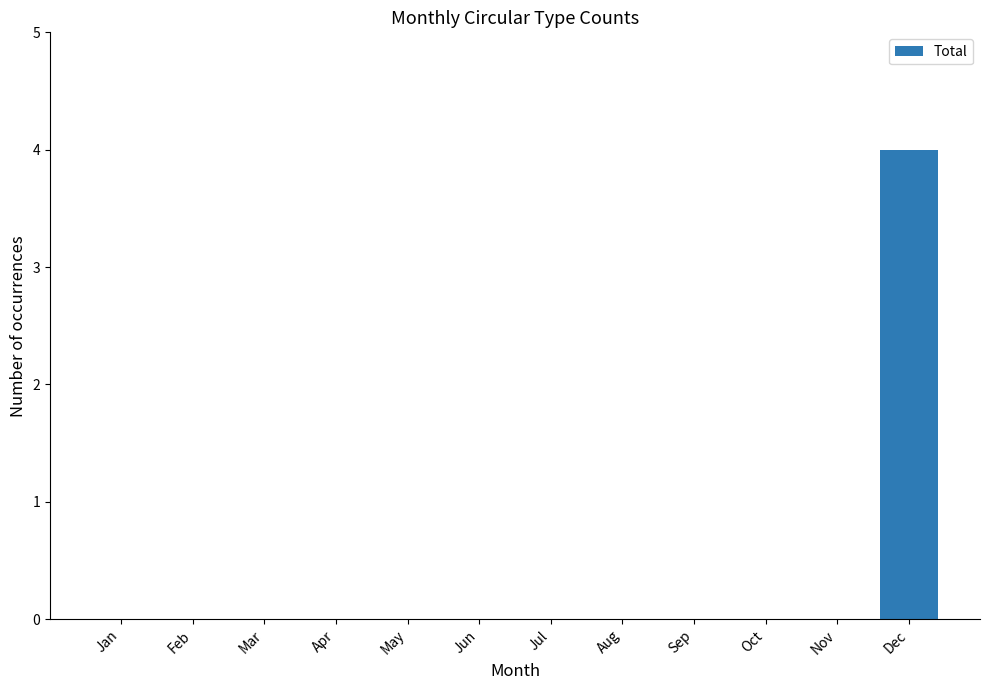

Are the bars horizontal?

No